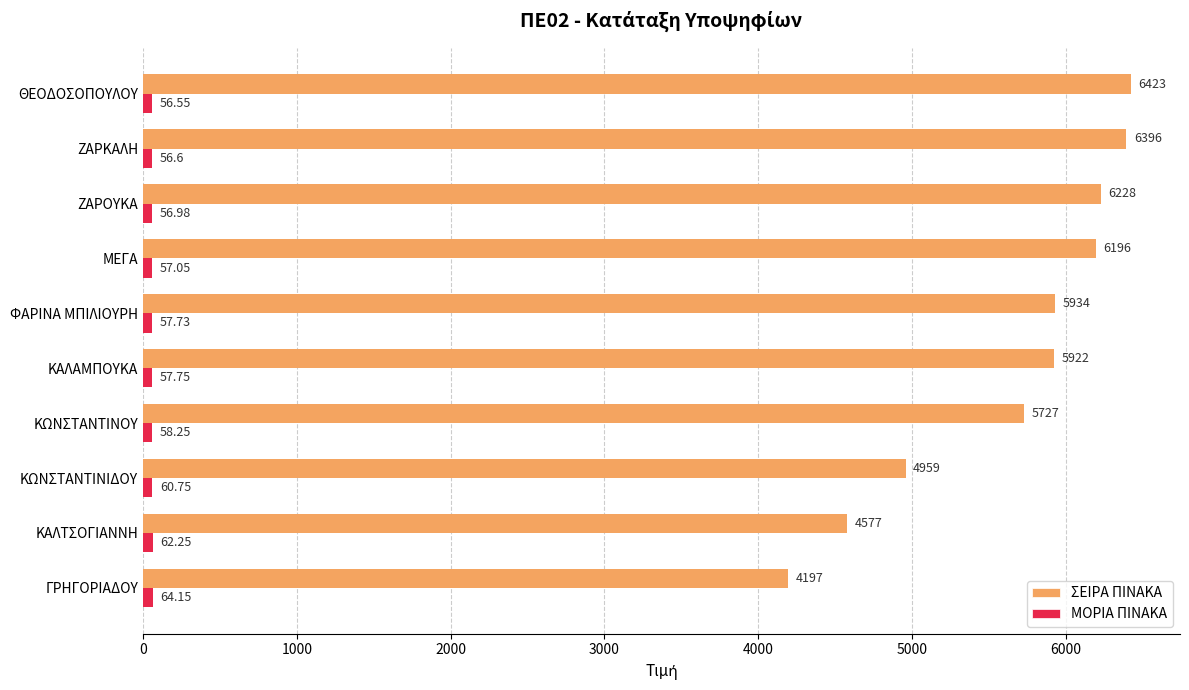

Which series has the widest spread of values?

ΣΕΙΡΑ ΠΙΝΑΚΑ